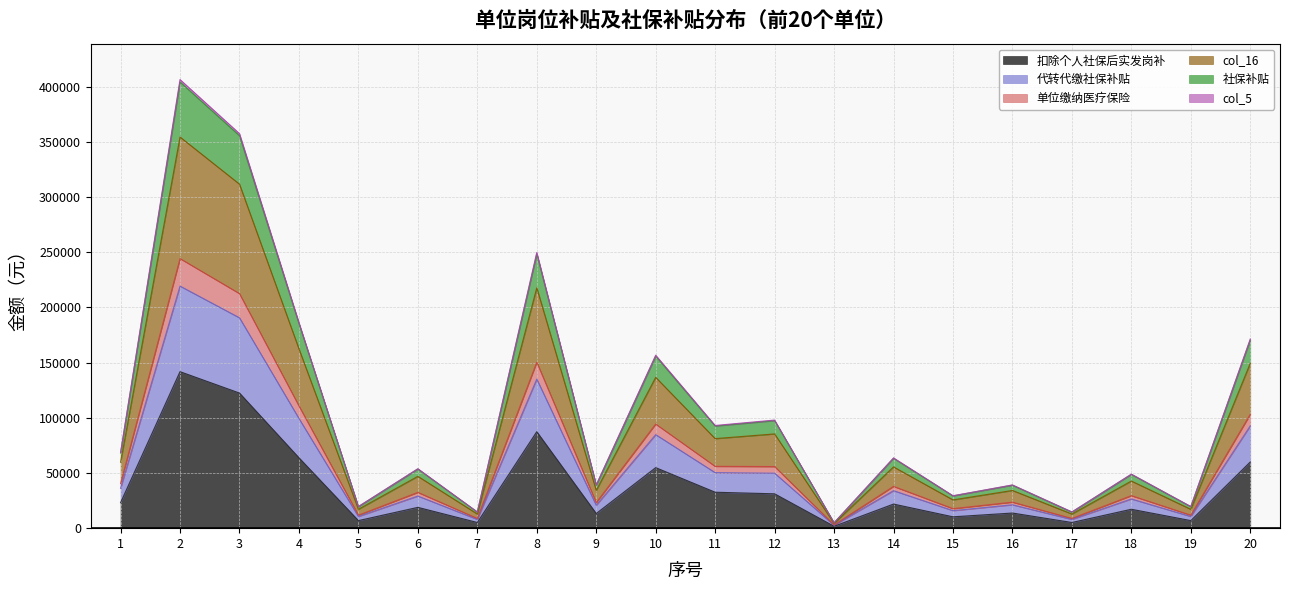

What is the maximum value for 扣除个人社保后实发岗补?

141739.8